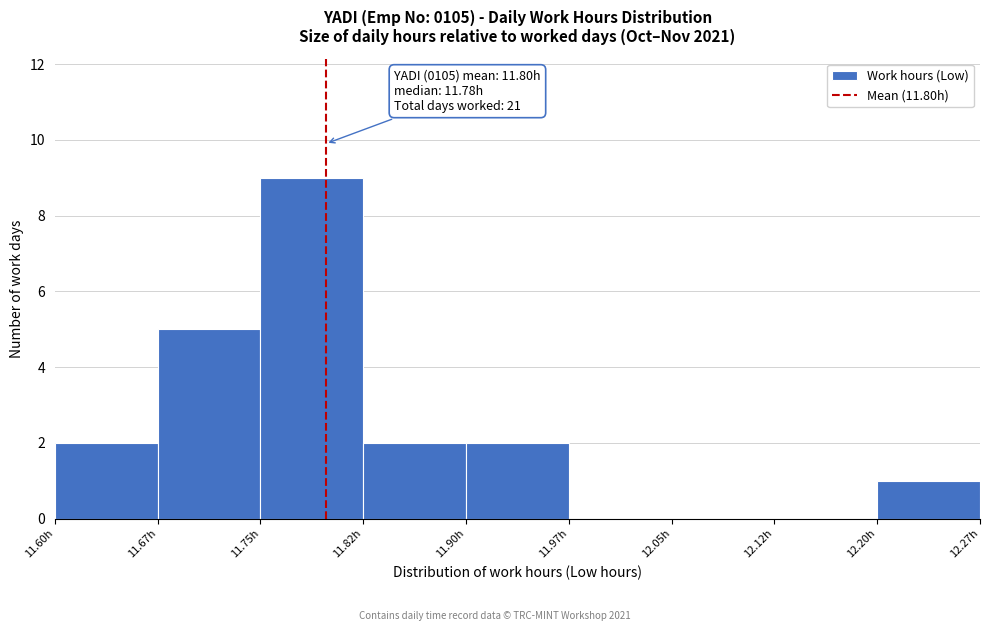

Over which range of the x-axis is the bar tallest?

11.750 to 11.825